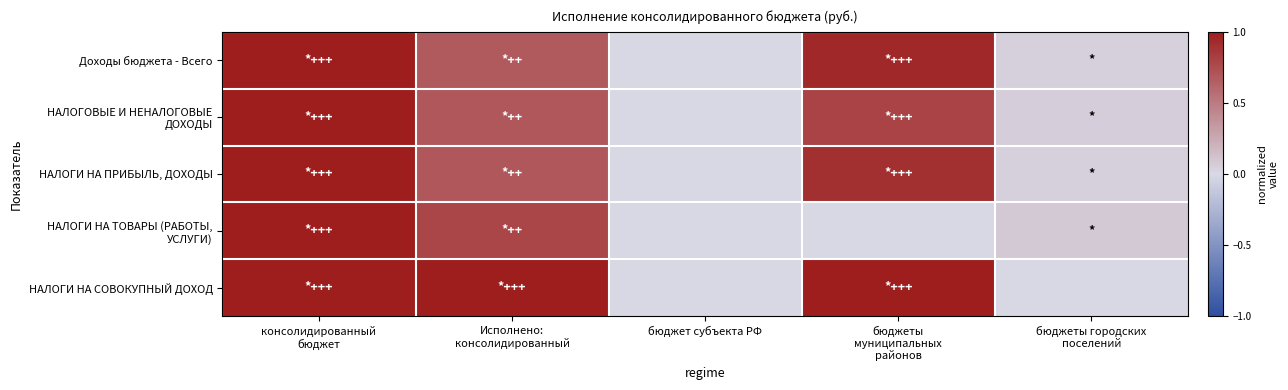

At Исполнено: консолидированный, list the series in order from largest to smallest.

НАЛОГИ НА СОВОКУПНЫЙ ДОХОД, НАЛОГИ НА ТОВАРЫ (РАБОТЫ, УСЛУГИ), НАЛОГОВЫЕ И НЕНАЛОГОВЫЕ ДОХОДЫ, НАЛОГИ НА ПРИБЫЛЬ, ДОХОДЫ, Доходы бюджета - Всего